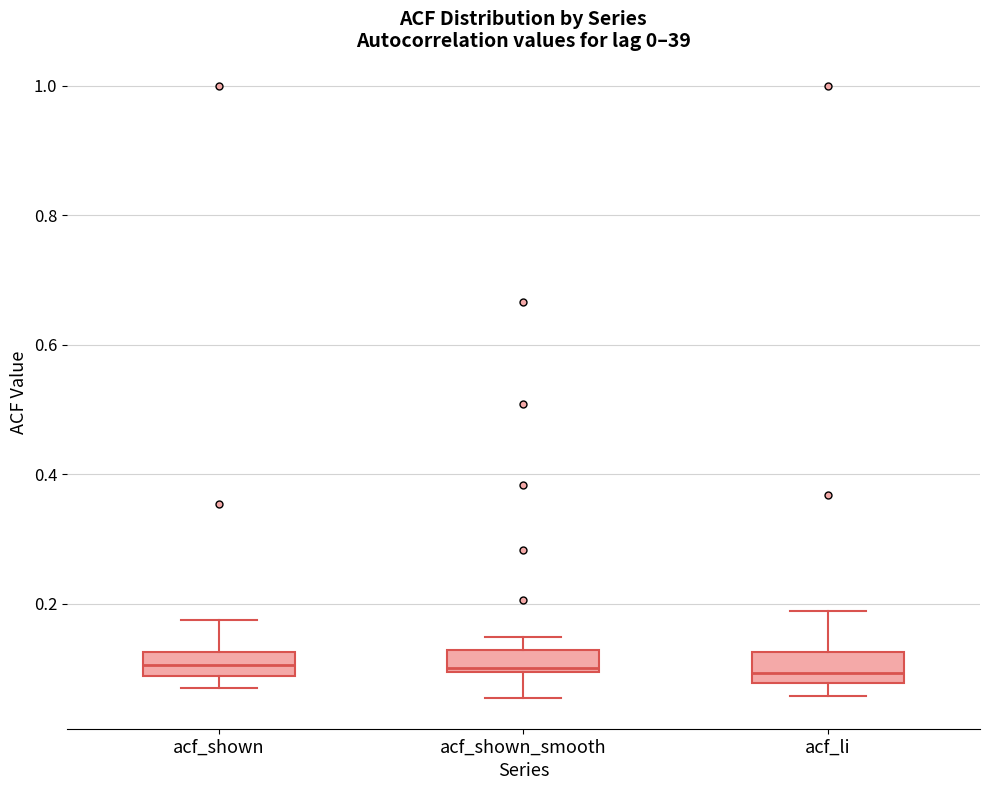

Reading left to right, read every box against the y-axis: the position of its median line, the range the box covers, and the ends of its whiskers. The values are not printed on the chart, so give them approximately, as read against the axis.

acf_shown: median 0.10, box 0.08 to 0.12, whiskers 0.08 (below the box's lower edge) to 0.18
acf_shown_smooth: median 0.10, box 0.10 to 0.12, whiskers 0.06 to 0.14
acf_li: median 0.10, box 0.08 to 0.12, whiskers 0.06 to 0.18